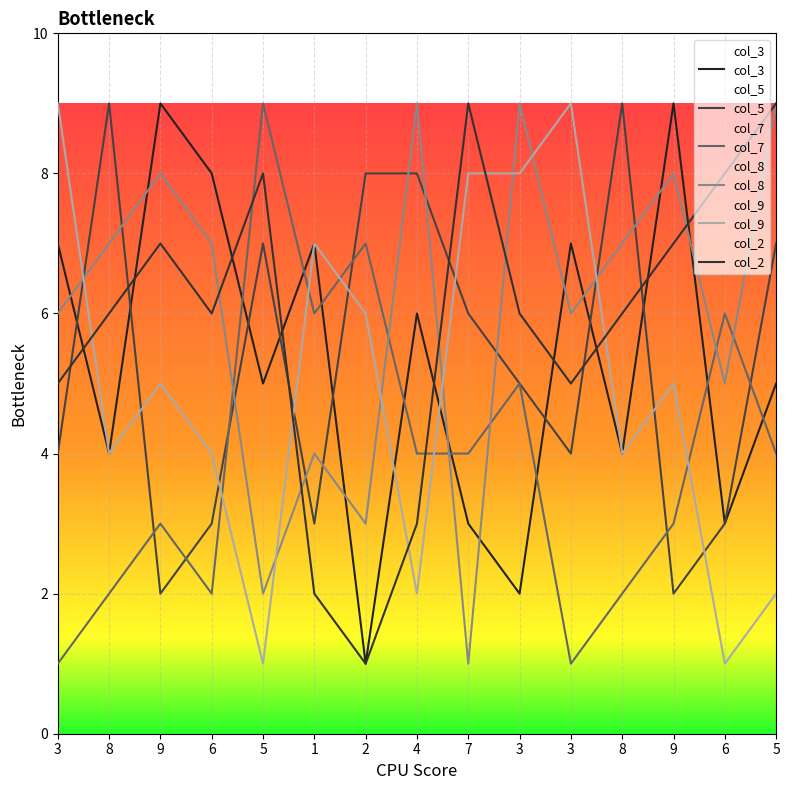

Is the value of col_5 at 3 greater than the value of col_3 at 1?

No